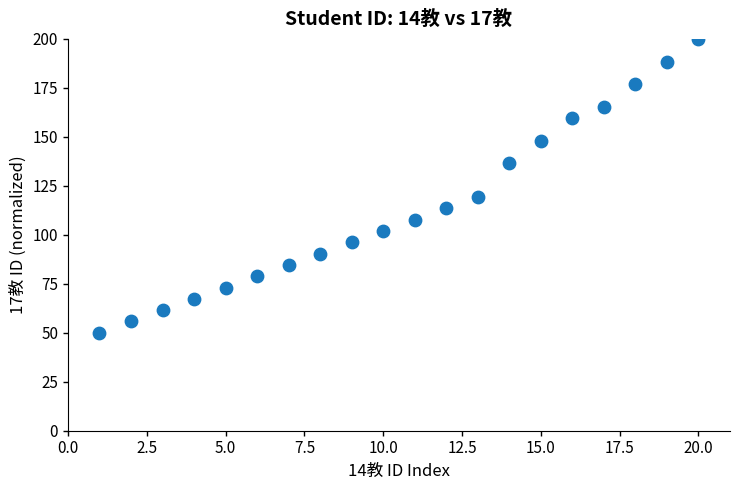

What is the range of Y values (max minus min)?

150.0